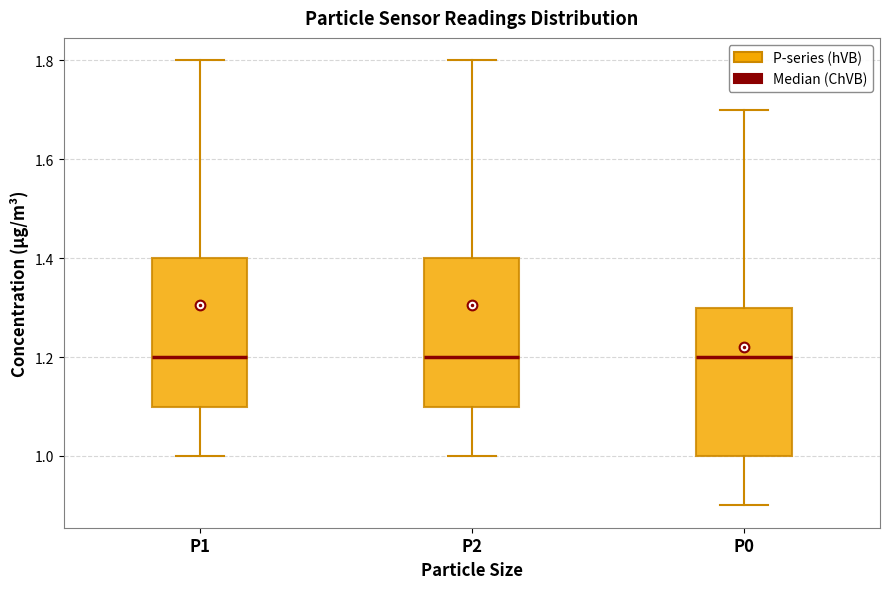

Reading left to right, transcribe this box plot: for each box, give where its median line is, the range the box spans, and where its two whiskers end, as read against the y-axis. The values are not printed on the chart, so give them approximately, as read against the axis.

P1: median 1.2, box 1.1 to 1.4, whiskers 1.0 to 1.8
P2: median 1.2, box 1.1 to 1.4, whiskers 1.0 to 1.8
P0: median 1.2, box 1.0 to 1.3, whiskers 0.9 to 1.7